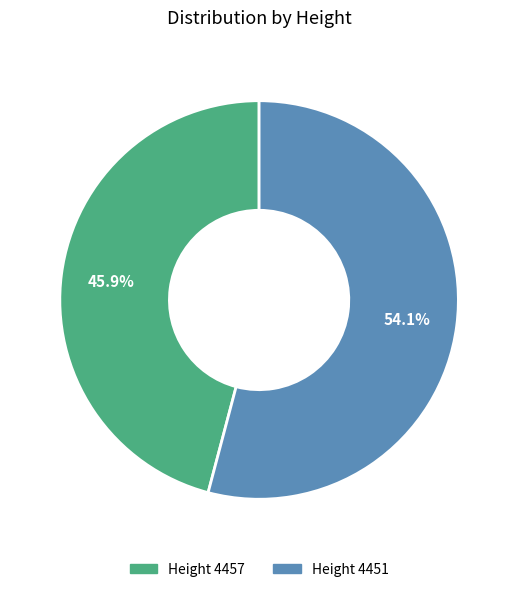

Is there a majority slice in this chart?

Yes